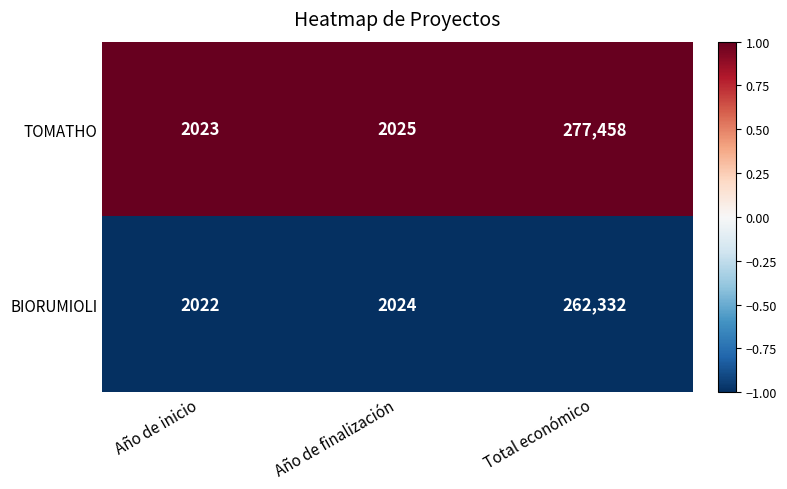

What is the difference between the highest and lowest values at Total económico?

15126